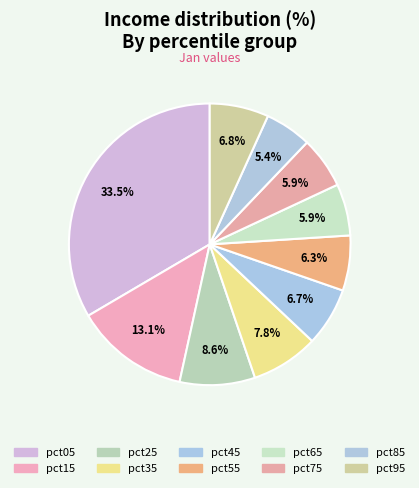

Is there any slice that represents more than half of the pie?

No